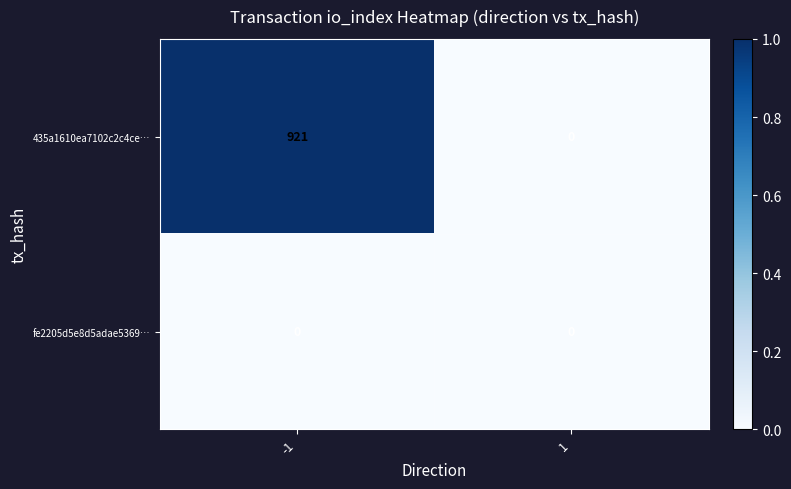

Which series has the largest range (max minus min)?

435a1610ea7102c2c4ce…